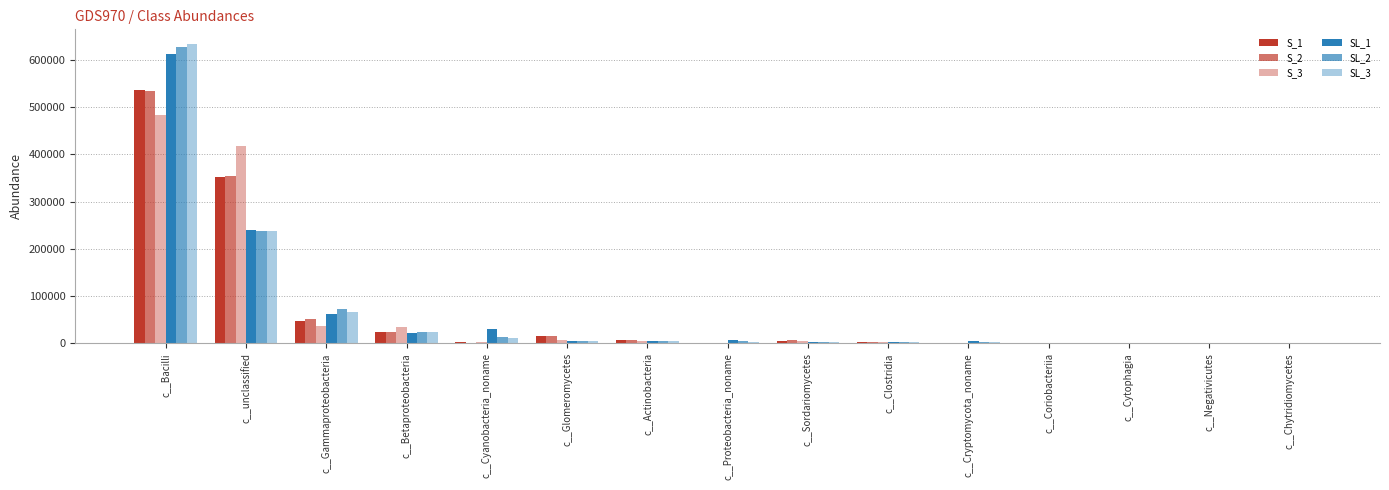

Which series has the widest spread of values?

SL_3